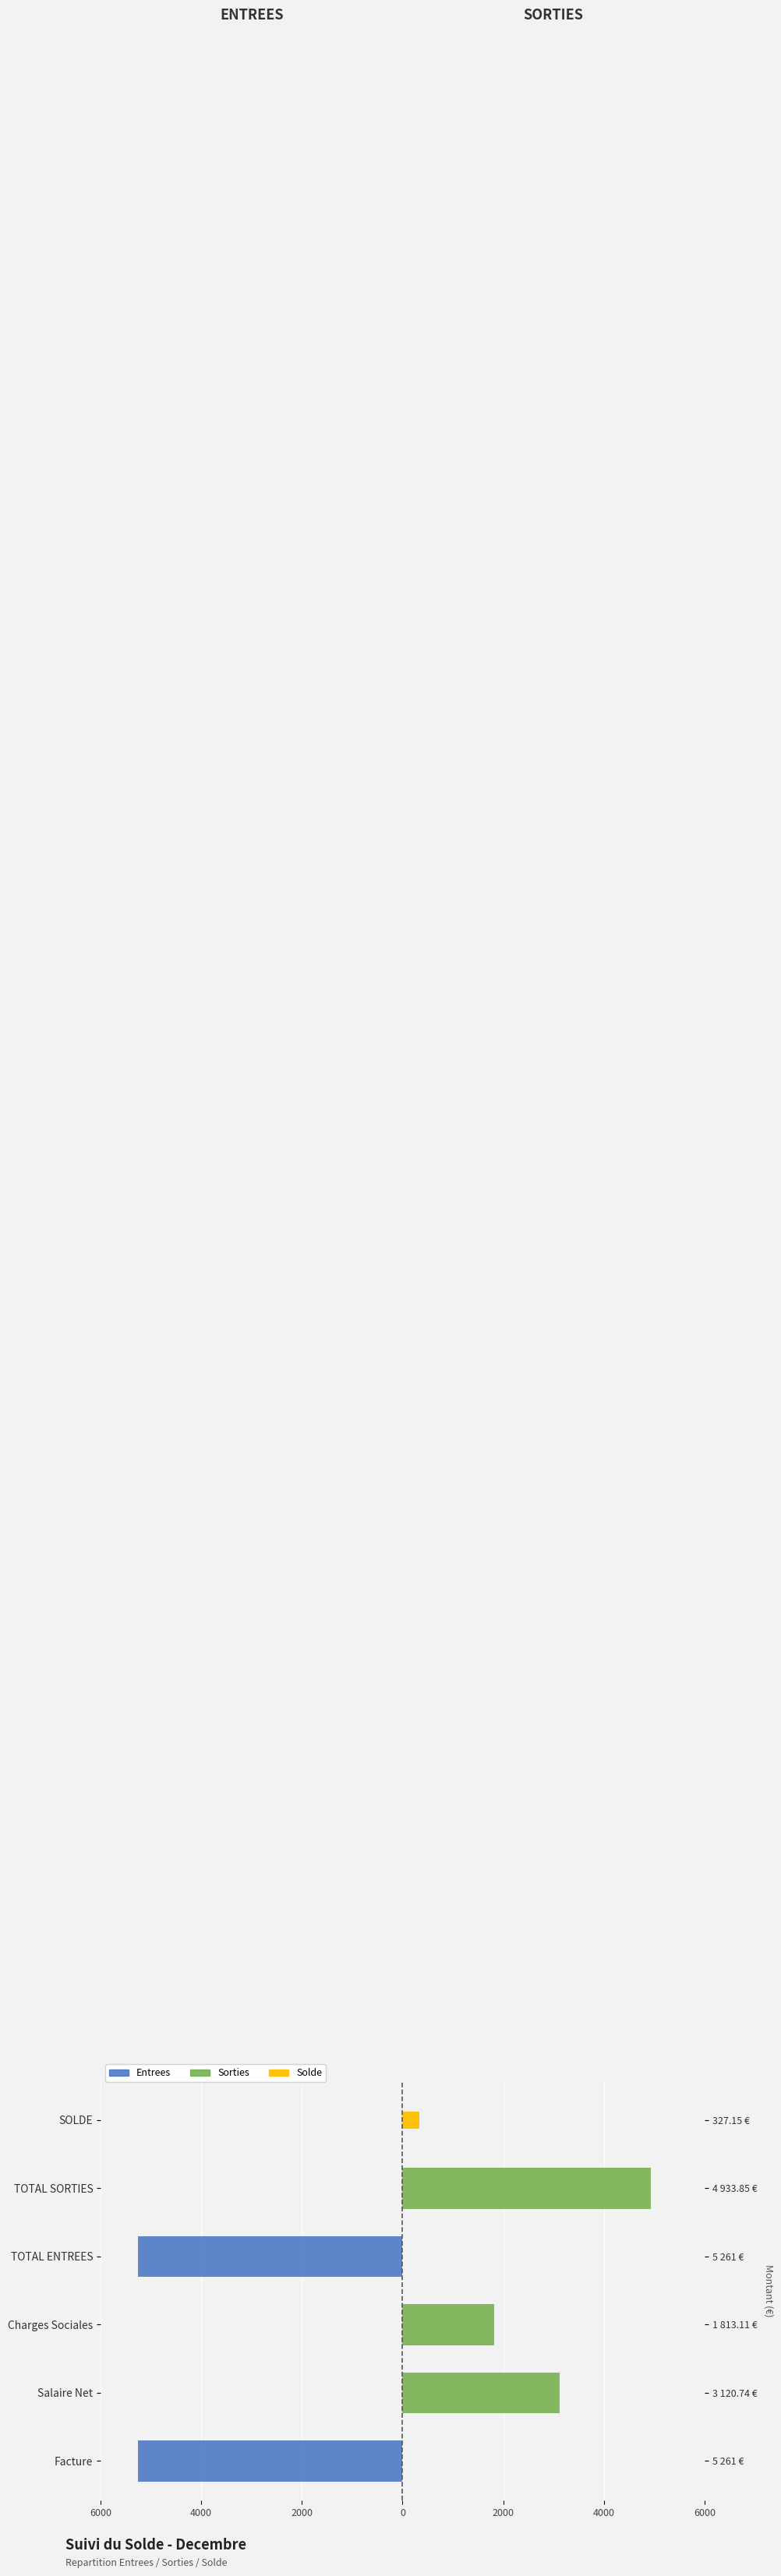

What is the total value across all series at 2000?

1813.1